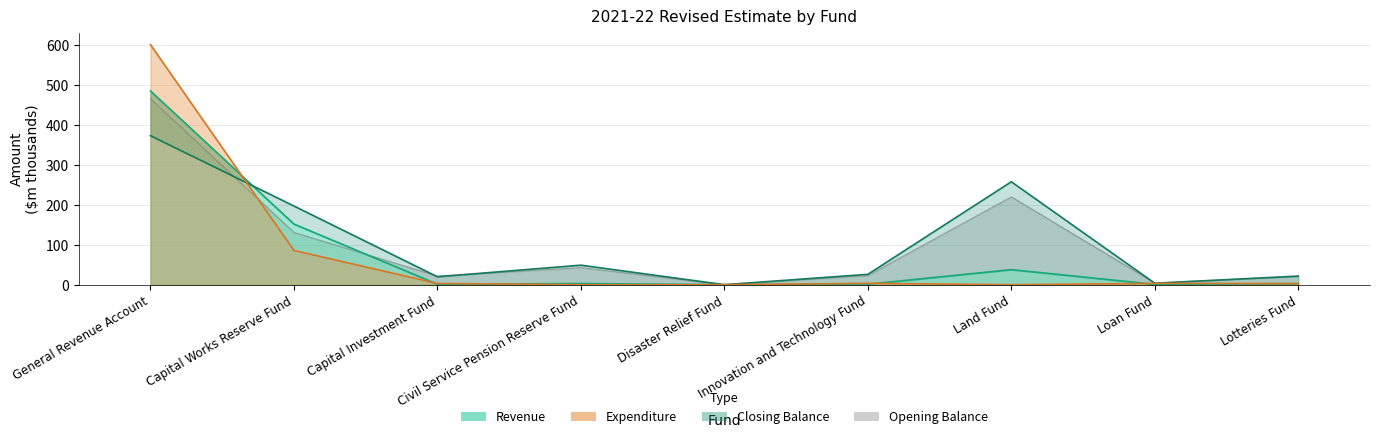

Which series has the largest total across all categories?

Closing Balance